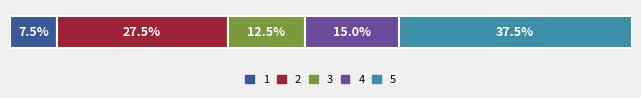

What are all the series names shown in the legend?

1, 2, 3, 4, 5